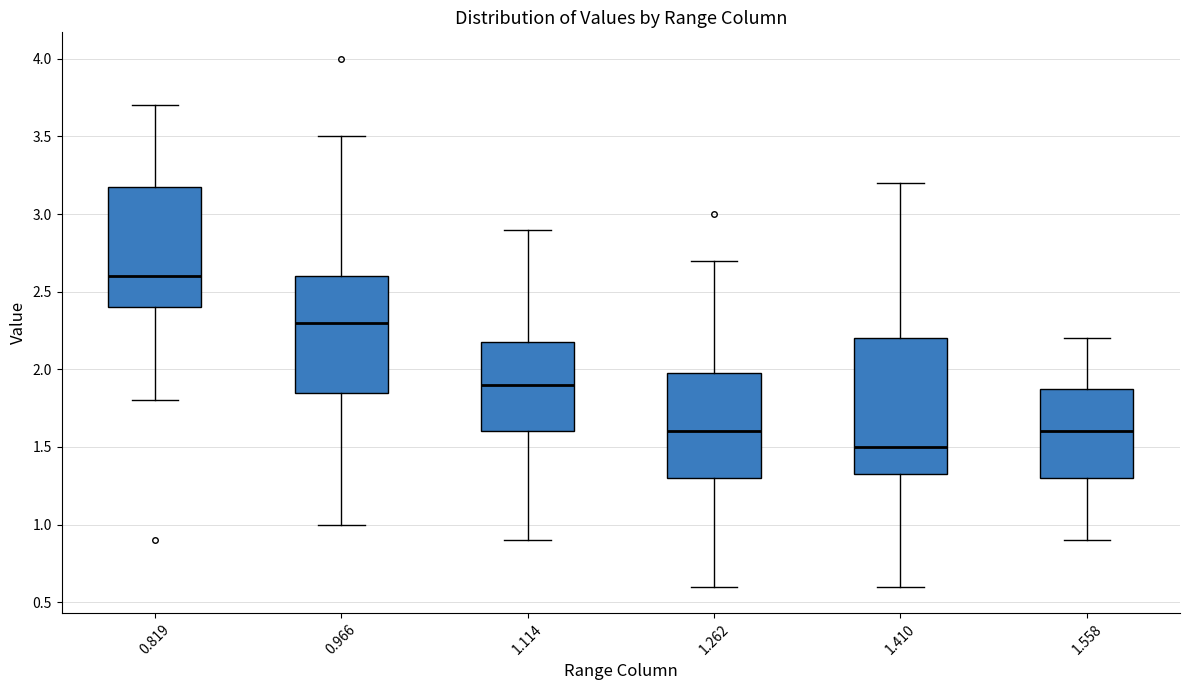

Where is the upper edge of the box at x = 1.410 on the y-axis? The values are not printed on the chart, so give them approximately, as read against the axis.

2.20